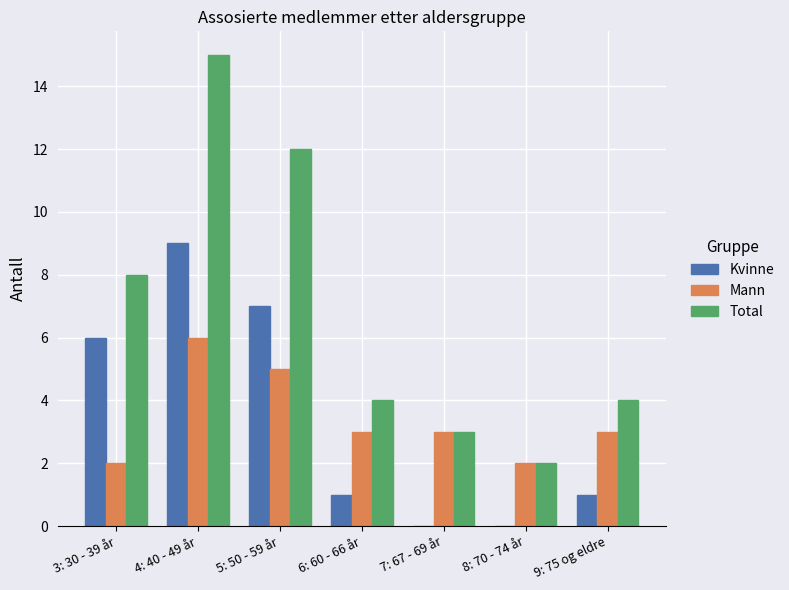

Which series has the widest spread of values?

Total